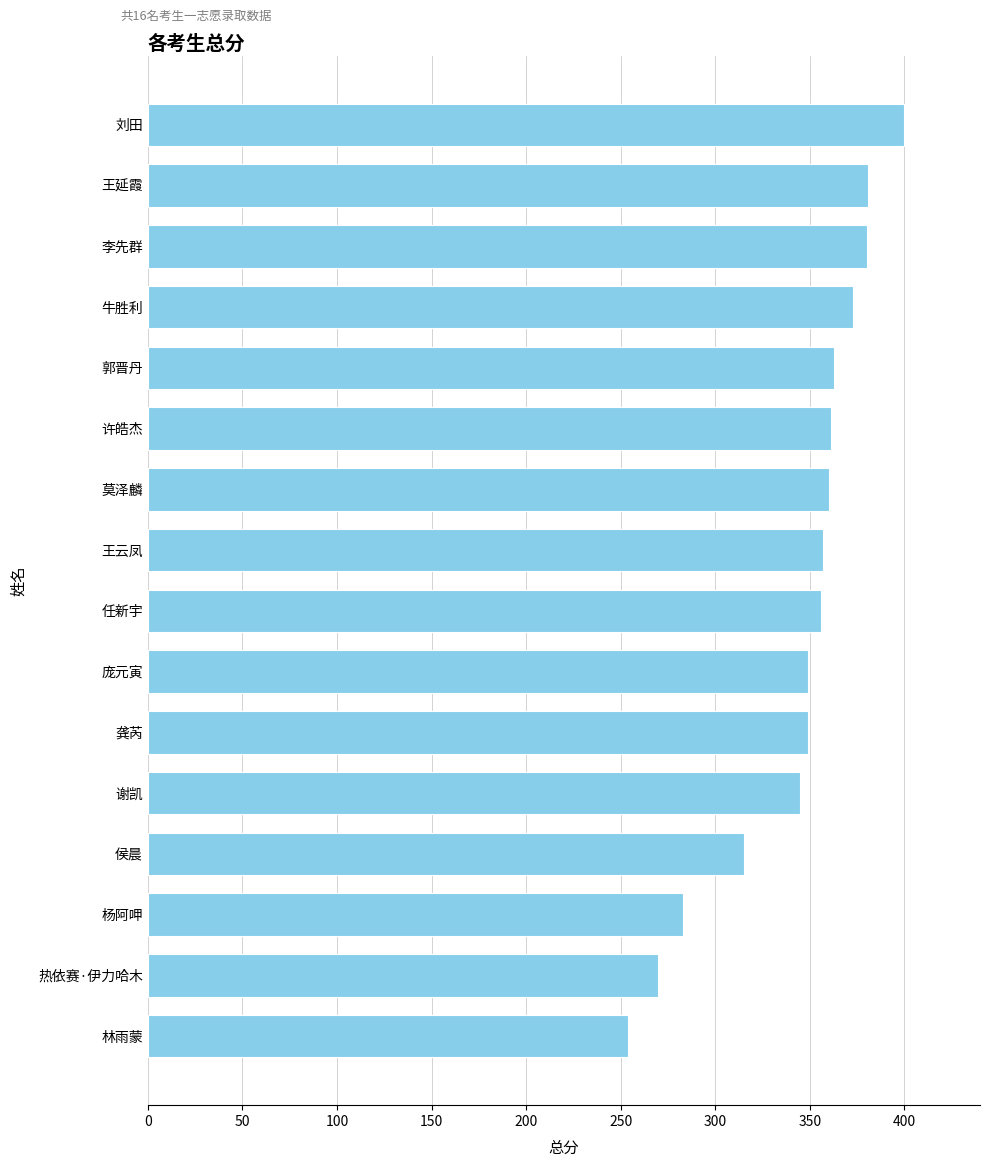

Read the value at 刘田, to the nearest 10.

400